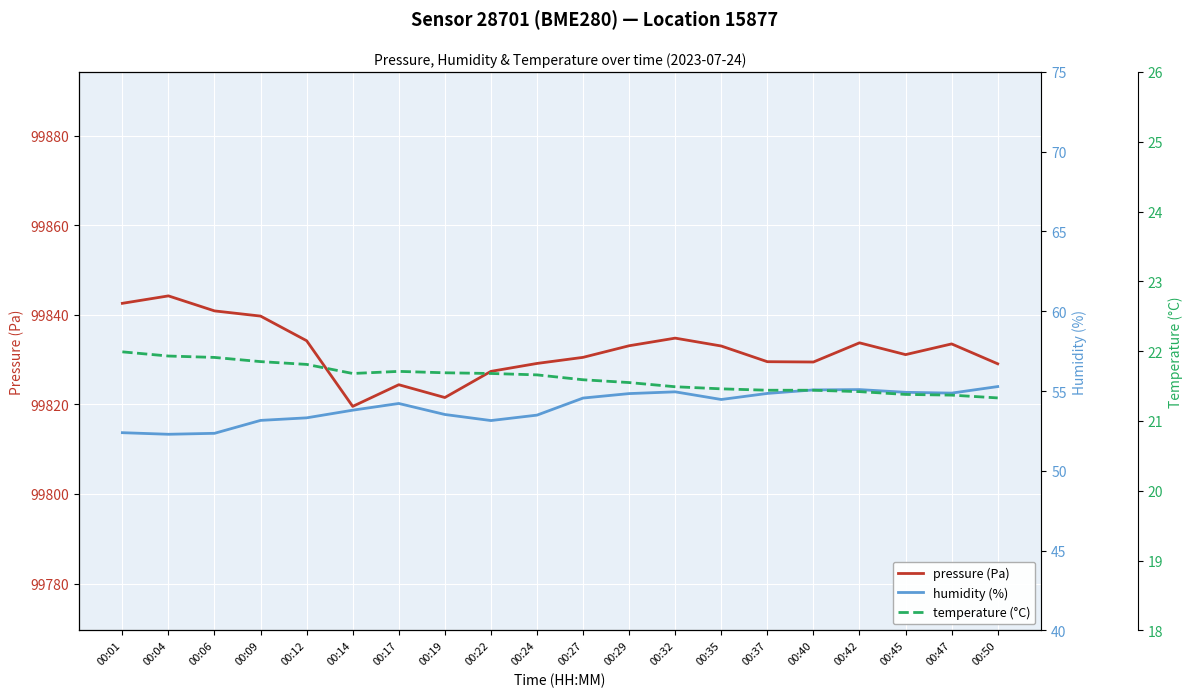

True or false: humidity (%) has a value of 54.5 at 00:35.

True